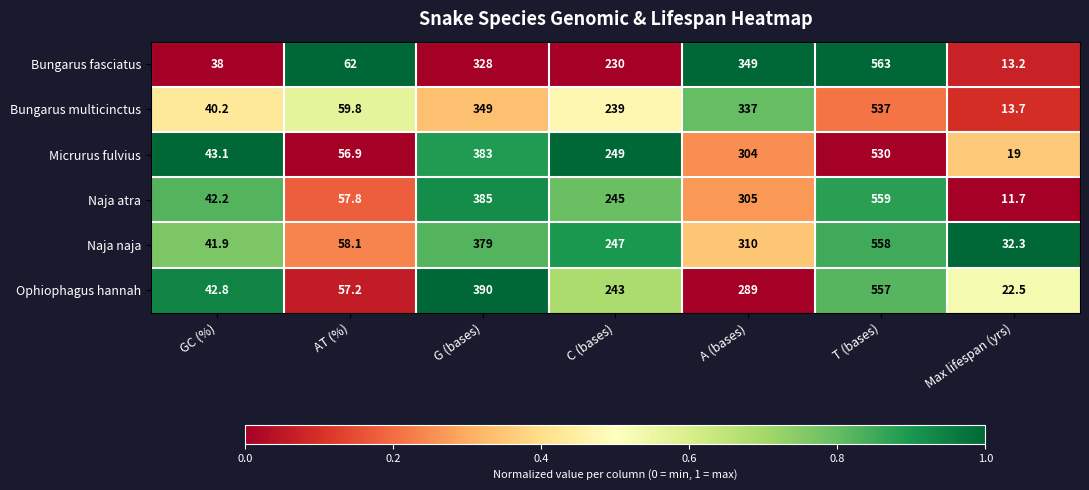

What is the average value of the Micrurus fulvius series?

226.4